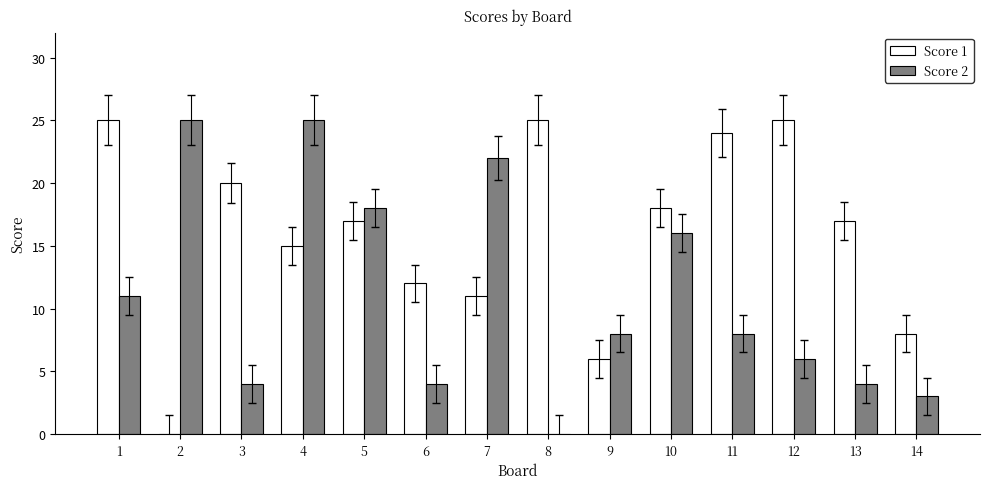

True or false: Score 1 has a value of 17 at 13.

True